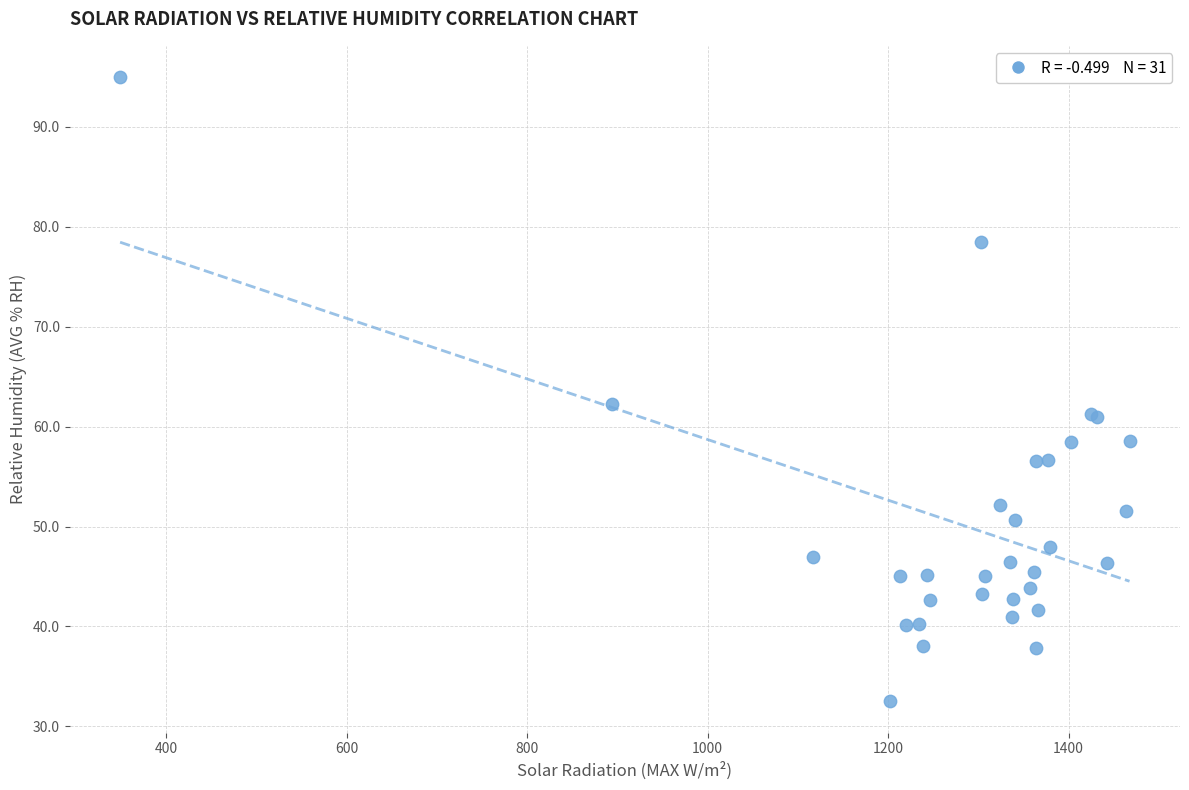

What Y value in the scatter plot is closest to 63?

62.3